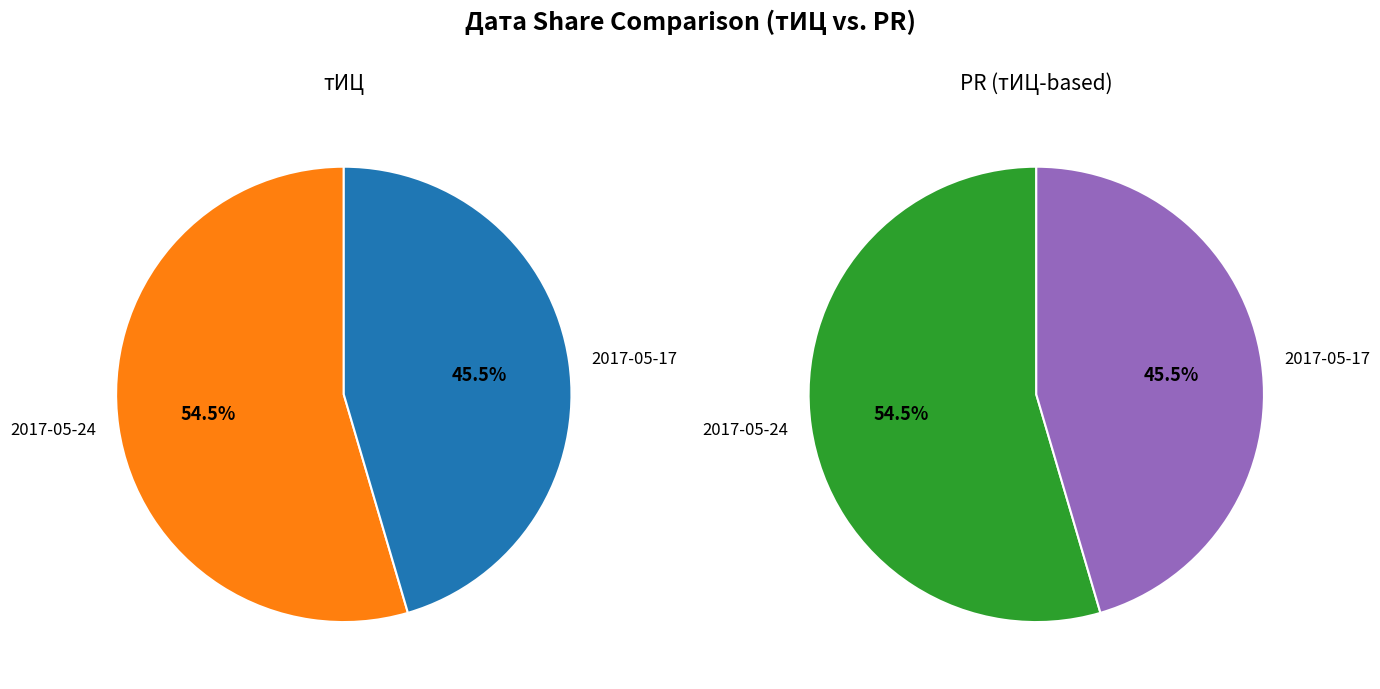

Does 2017-05-24 represent more than half of the total?

Yes